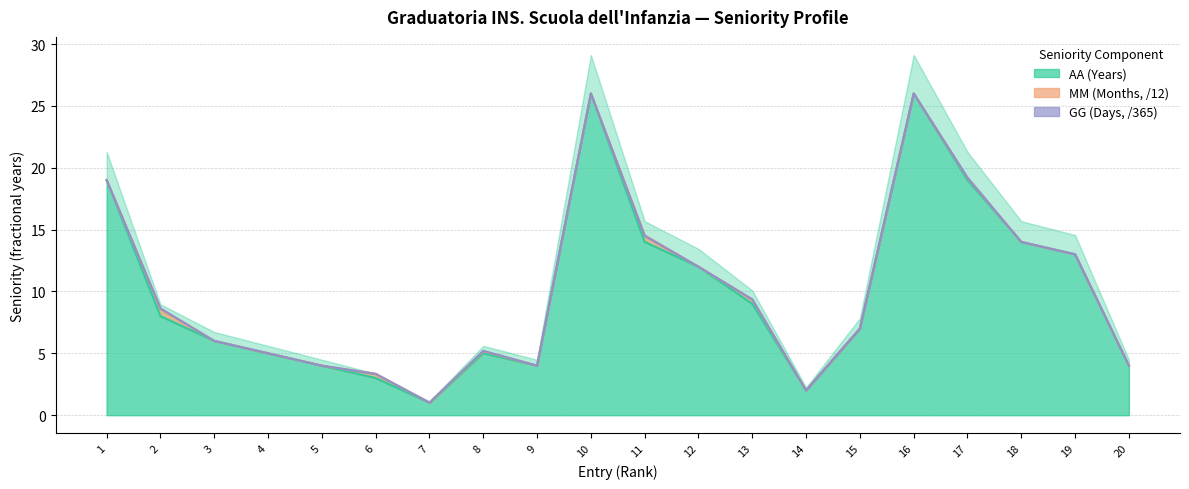

Where do AA (Years) and GG (Days) first cross each other?

1 and 2